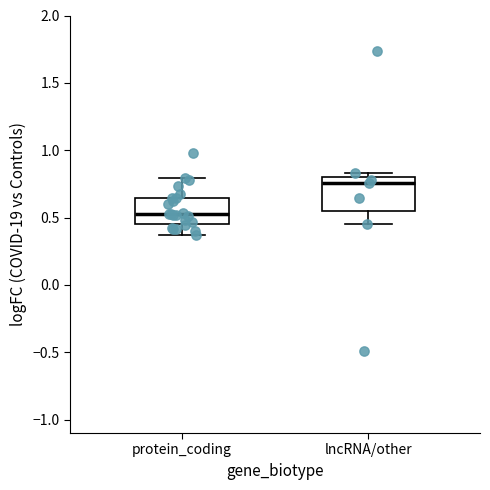

Where does the upper whisker of the box for protein_coding end on the y-axis? The values are not printed on the chart, so give them approximately, as read against the axis.

0.80